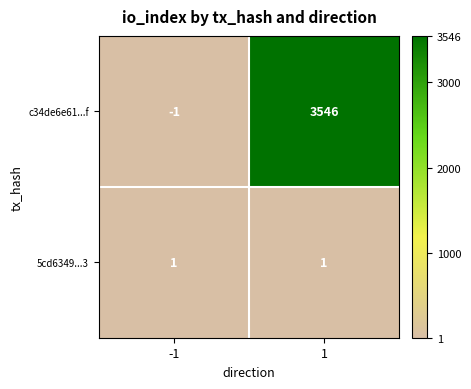

What is the spread (max minus min) of values at 1?

3545